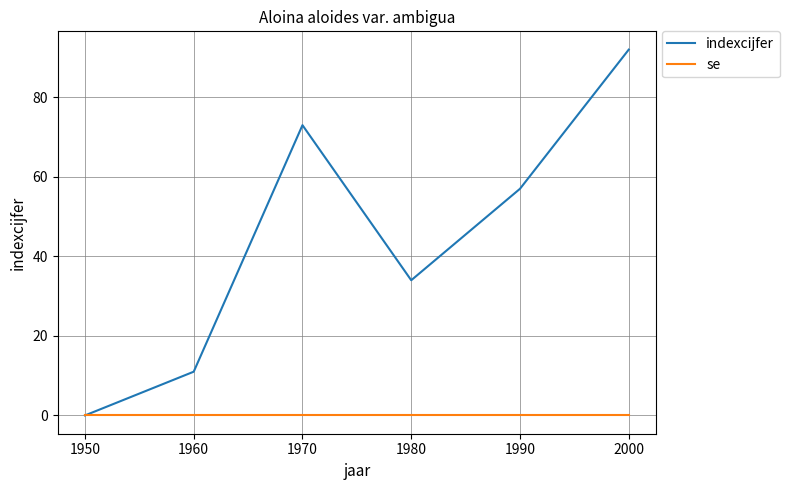

The value of indexcijfer at 1990 is 80. True or false?

False